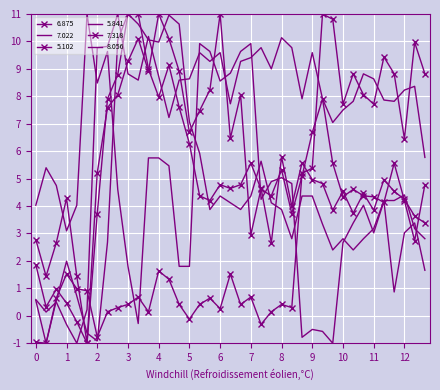

Where does the 5.841 series first go above 8?

2